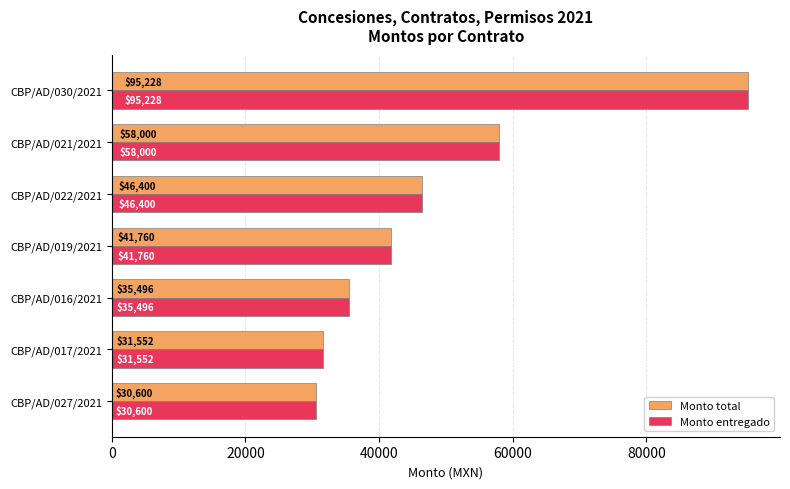

What is the greatest value displayed?

95227.9